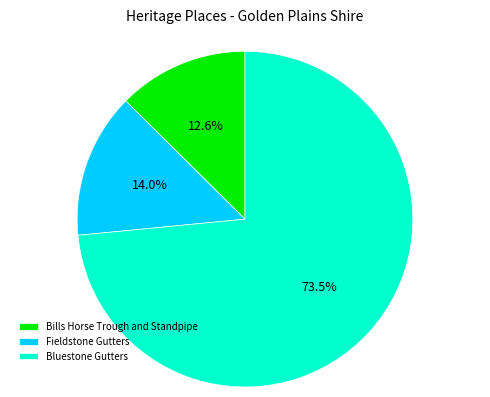

How many slices are in this pie chart?

3